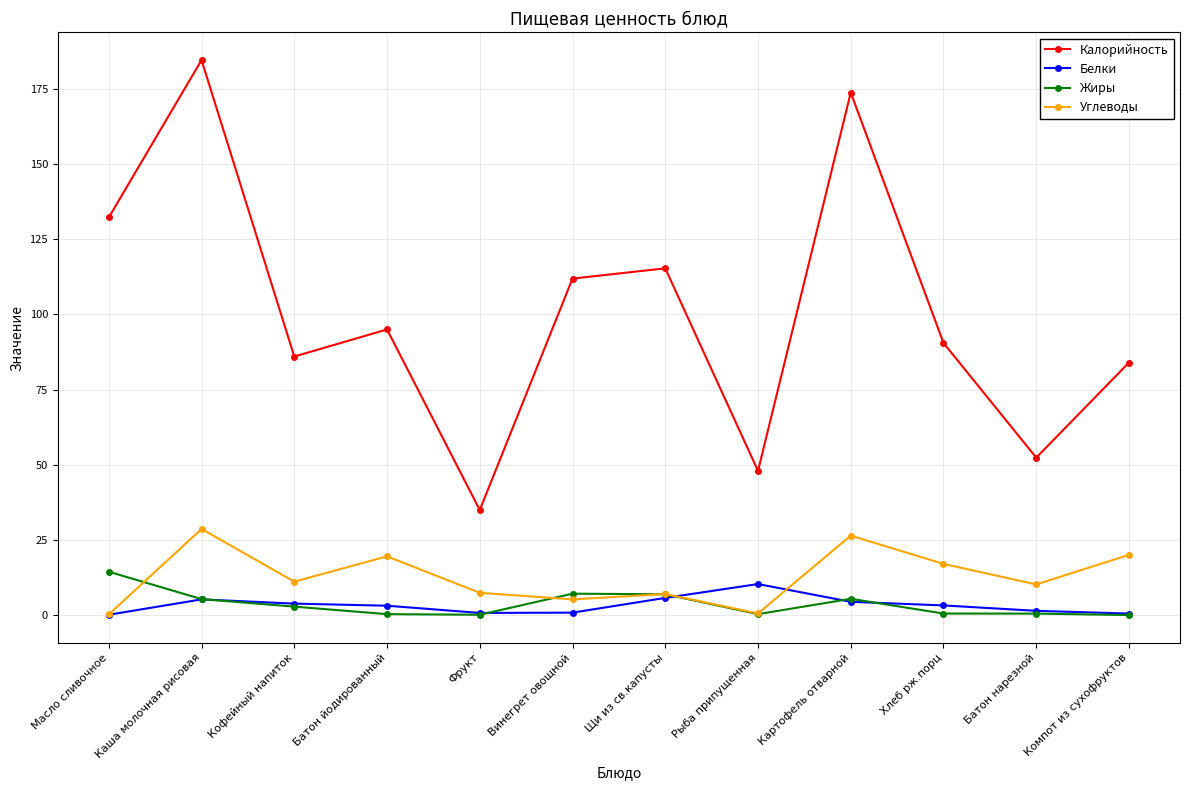

Is it true that Углеводы equals 19.6 at Батон йодированный?

True